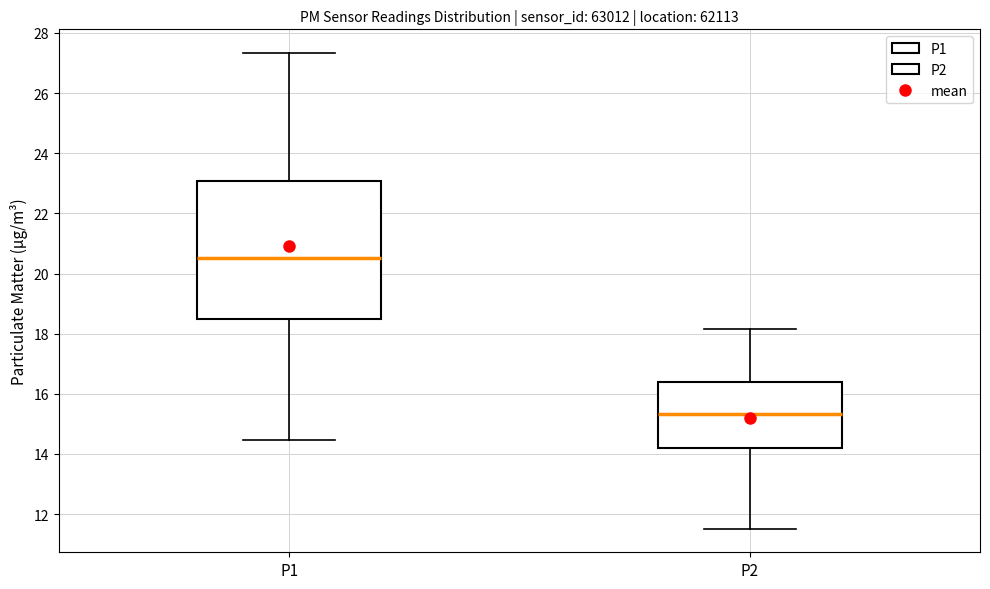

Reading left to right, transcribe this box plot: for each box, give where its median line is, the range the box spans, and where its two whiskers end, as read against the y-axis. The values are not printed on the chart, so give them approximately, as read against the axis.

P1: median 20.6, box 18.4 to 23.0, whiskers 14.4 to 27.4
P2: median 15.4, box 14.2 to 16.4, whiskers 11.6 to 18.2